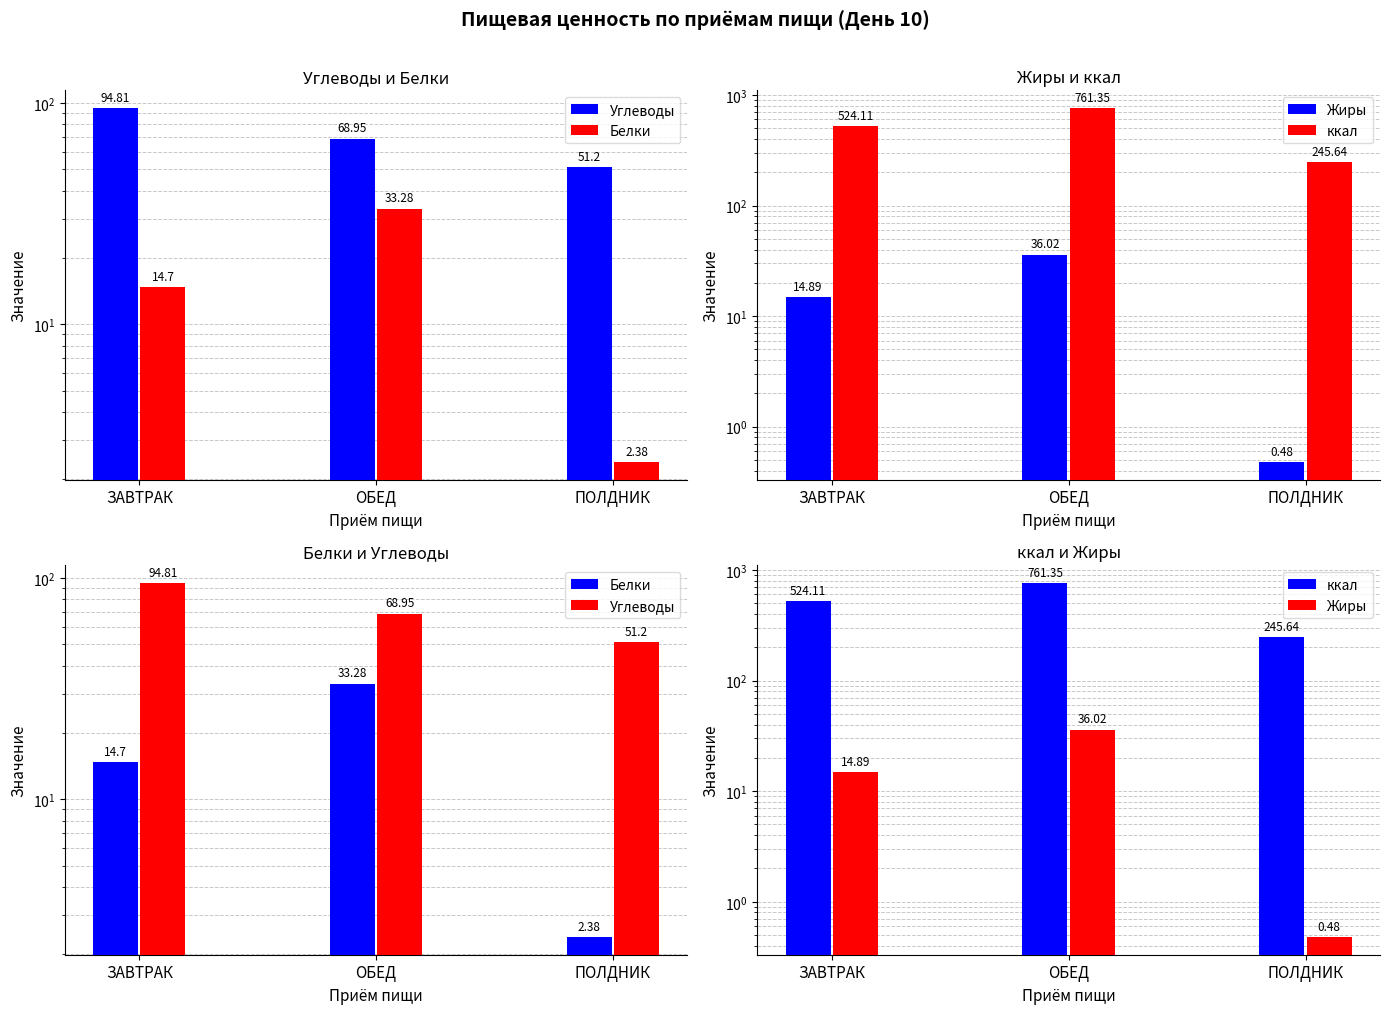

Reading left to right, transcribe all the data shown in this chart.

Углеводы: ЗАВТРАК=94.8	ОБЕД=69.0	ПОЛДНИК=51.2
Белки: ЗАВТРАК=14.7	ОБЕД=33.3	ПОЛДНИК=2.4
Жиры: ЗАВТРАК=14.9	ОБЕД=36.0	ПОЛДНИК=0.5
ккал: ЗАВТРАК=524.1	ОБЕД=761.4	ПОЛДНИК=245.6